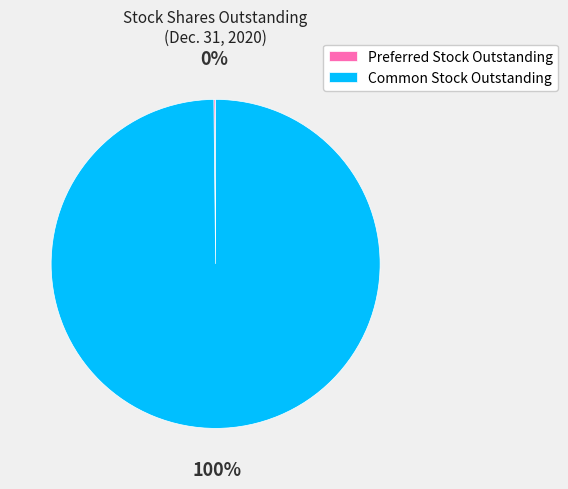

Which slice represents more than half of the pie?

Common Stock Outstanding